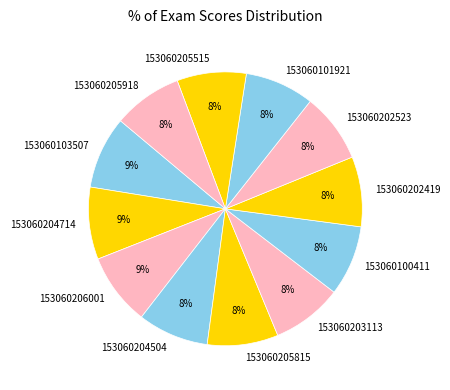

What is the ratio of the value at 153060204504 to the value at 153060100411?

1.0